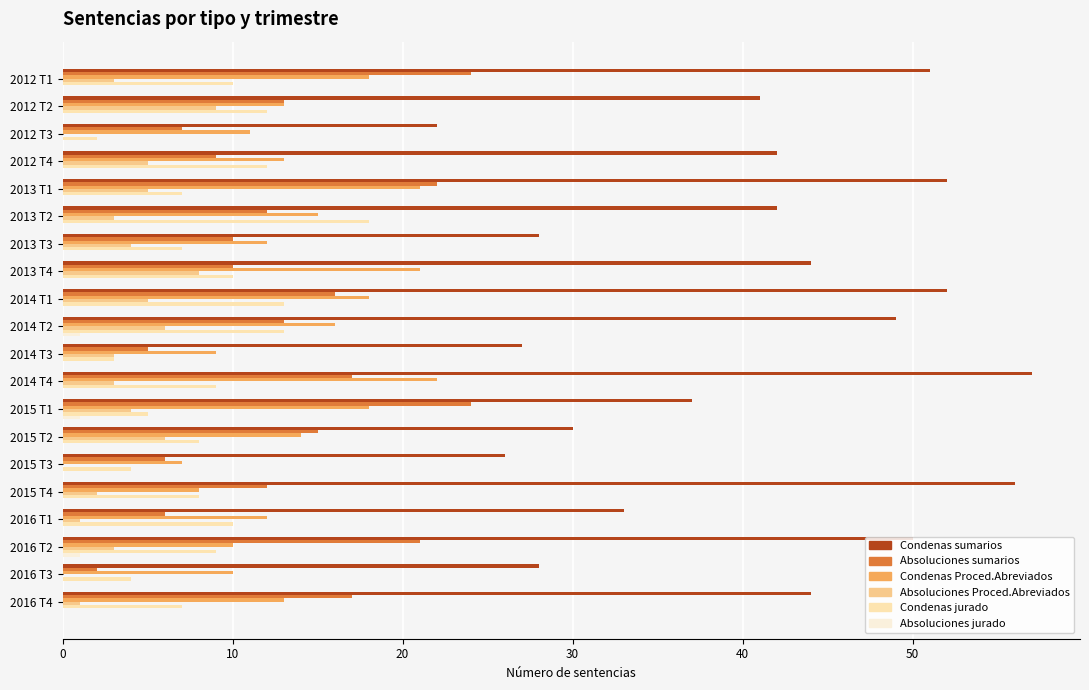

What is the sum of all Absoluciones jurado values?

3